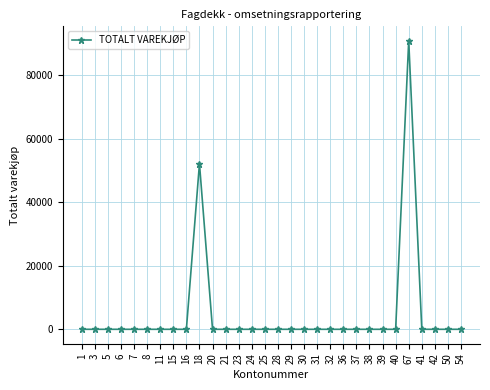

What is the maximum value shown in the chart?

90750